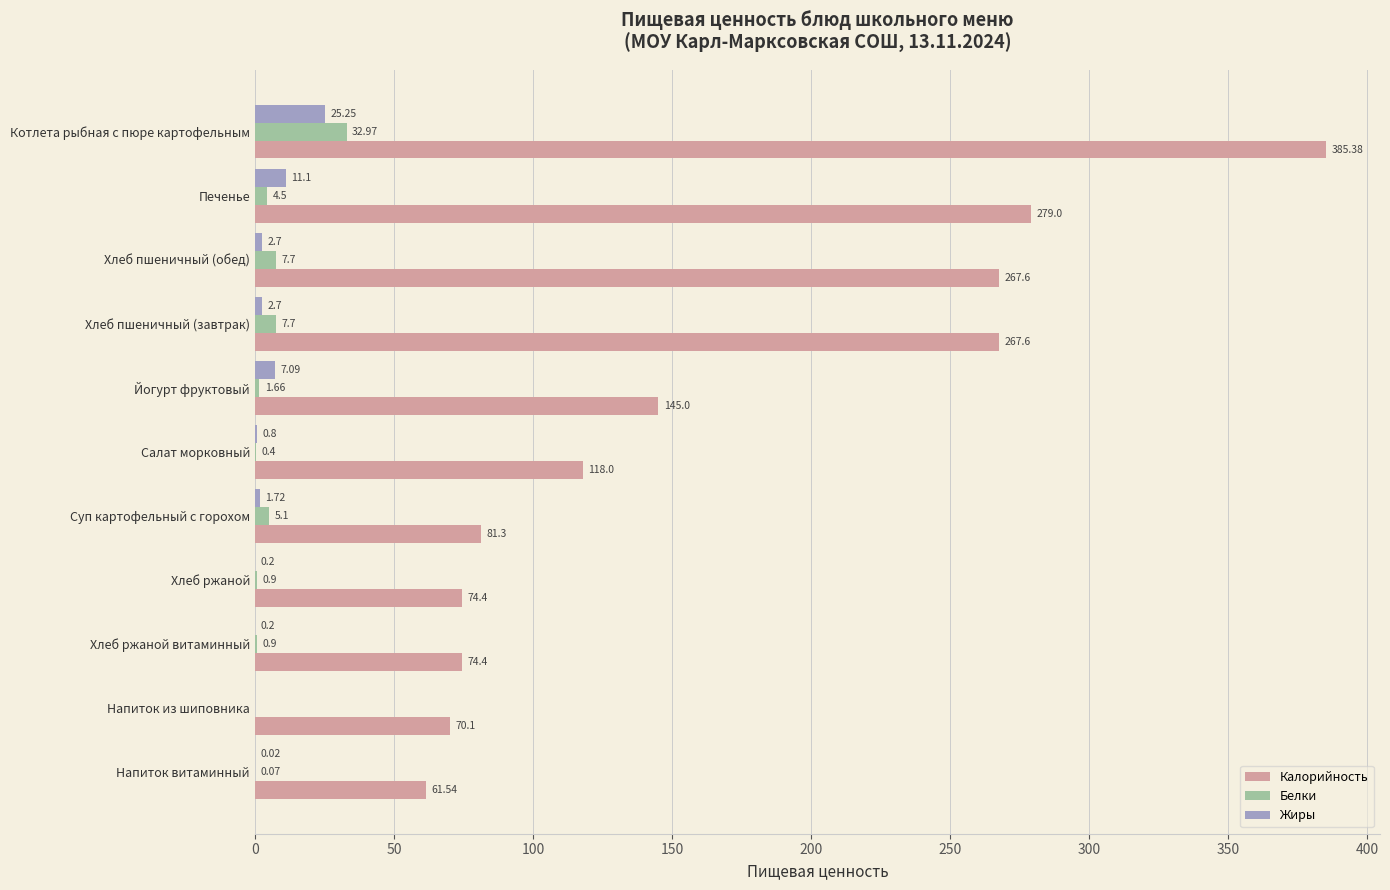

Which series has the largest total across all categories?

Калорийность